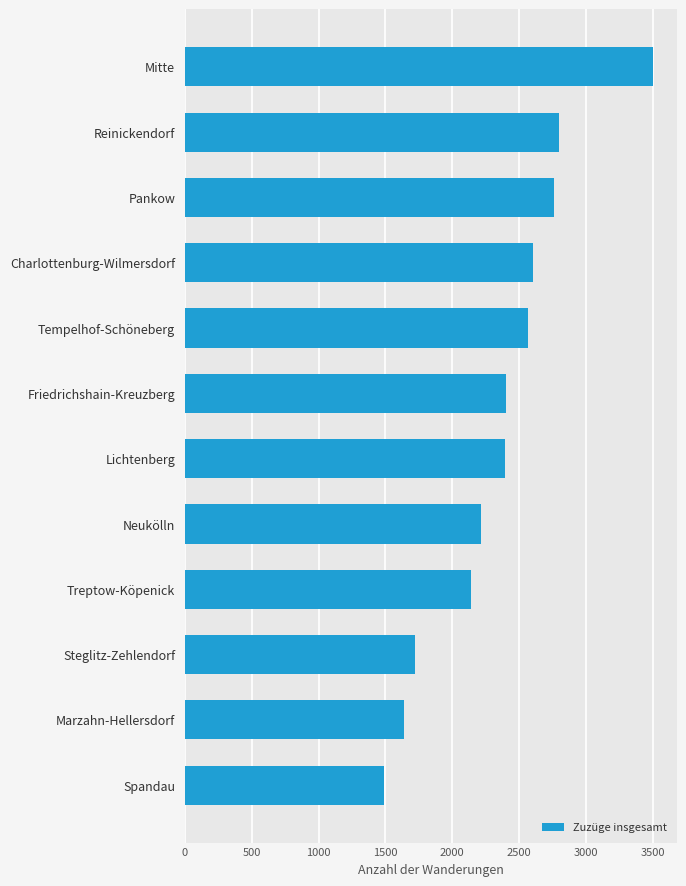

Which label corresponds to the largest value in the chart?

Mitte